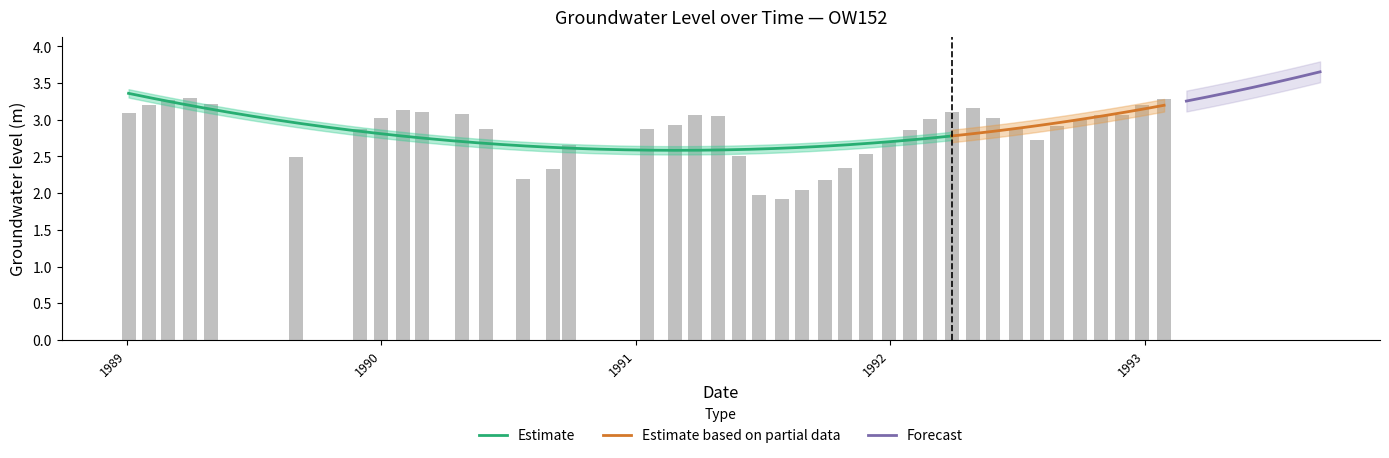

Reading left to right, extract all data points from this chart.

3.1	3.2	3.3	3.3	3.2	2.5	2.9	3.0	3.1	3.1	3.1	2.9	2.2	2.3	2.7	2.9	2.9	3.1	3.1	2.5	2.0	1.9	2.0	2.2	2.3	2.5	2.7	2.9	3.0	3.1	3.2	3.0	2.9	2.7	2.9	3.0	3.1	3.1	3.2	3.3